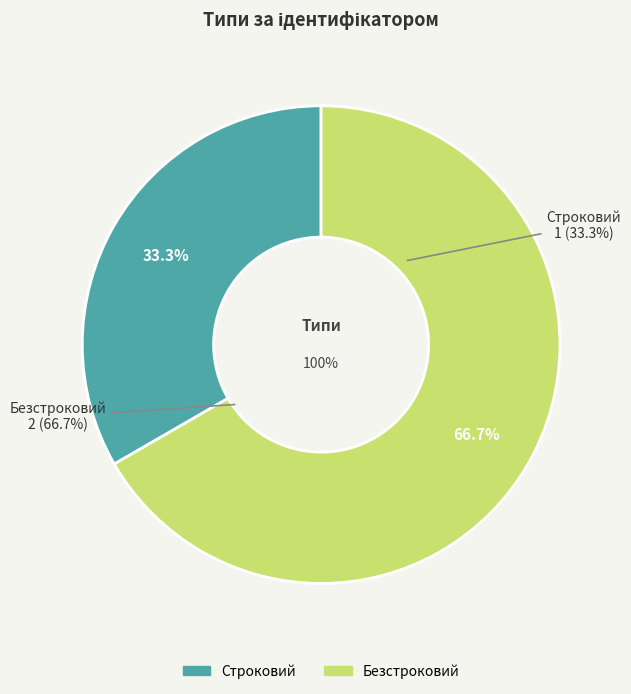

What is the smallest slice in the pie chart?

Строковий